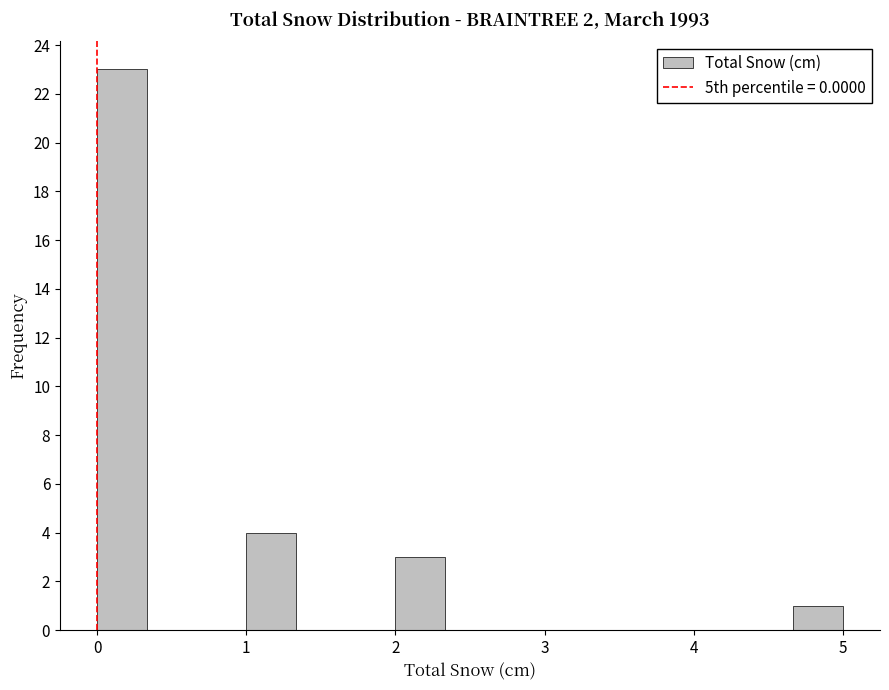

Around what value on the x-axis is the tallest bar? Give the approximate position of its centre, as read against the axis.

0.2